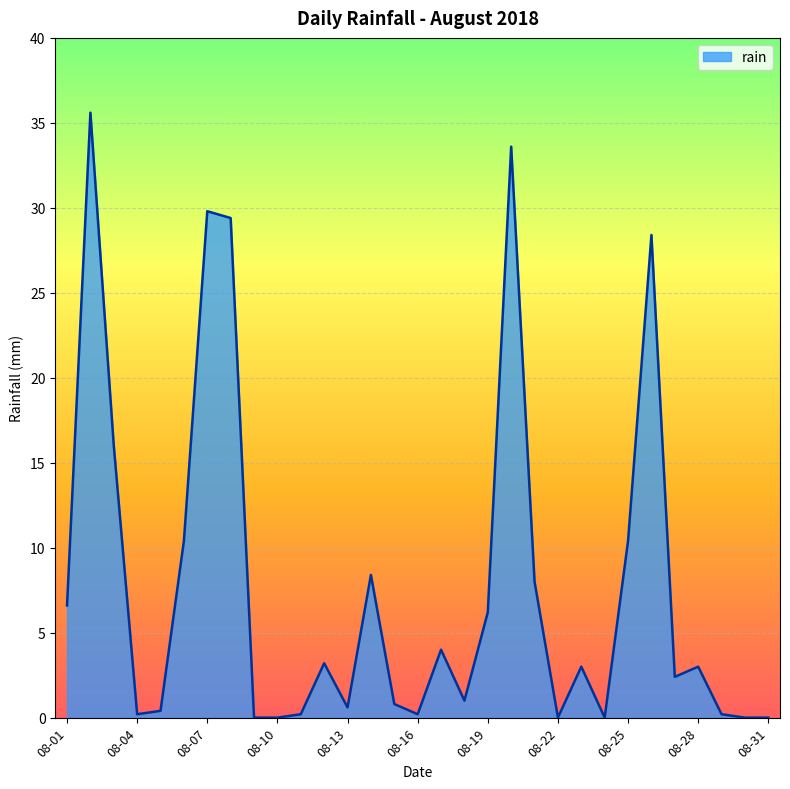

What is the maximum value shown in the chart?

35.6